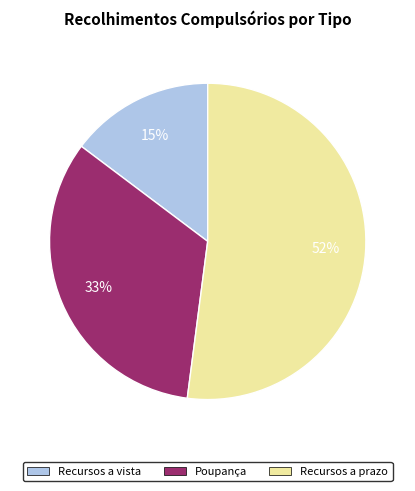

The Recursos a vista slice represents 28% of the pie. True or false?

False